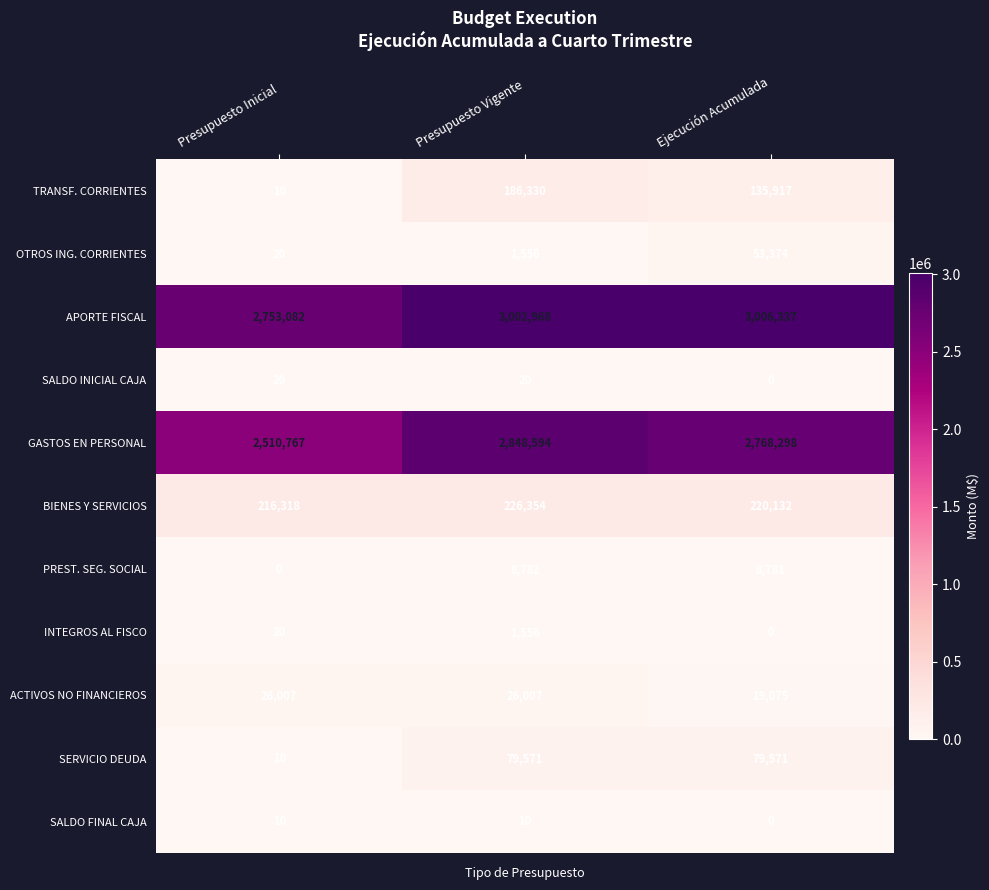

Which series has the largest range (max minus min)?

GASTOS EN PERSONAL